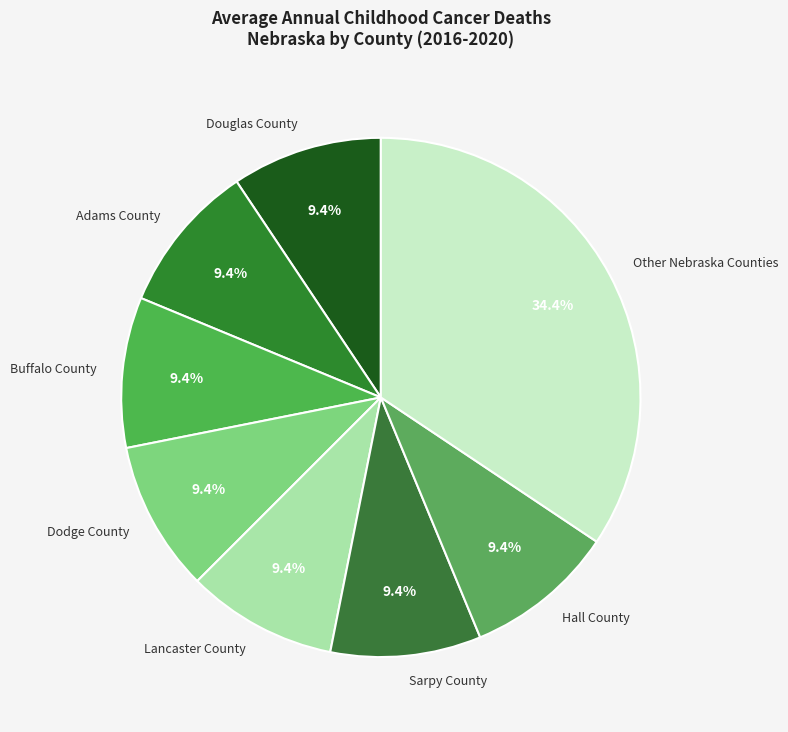

To the nearest percent, what portion does Dodge County represent?

9%